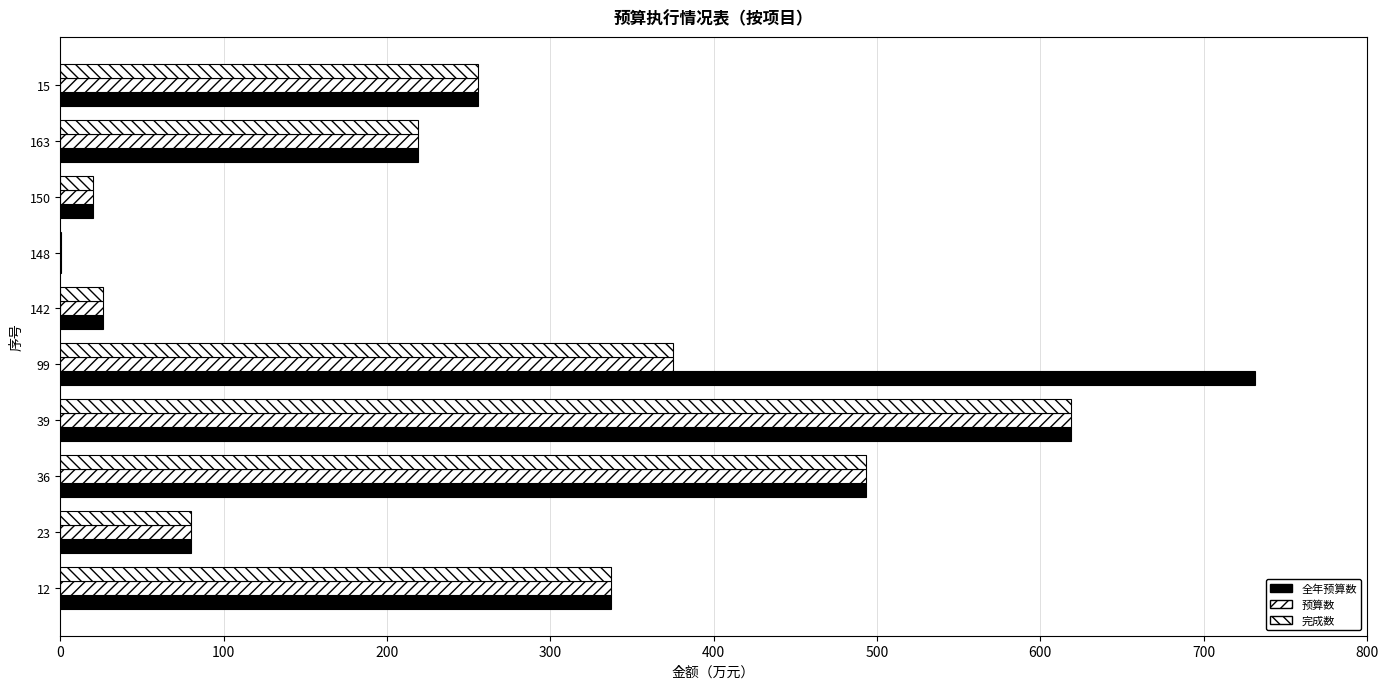

How many categories are shown in the chart?

10